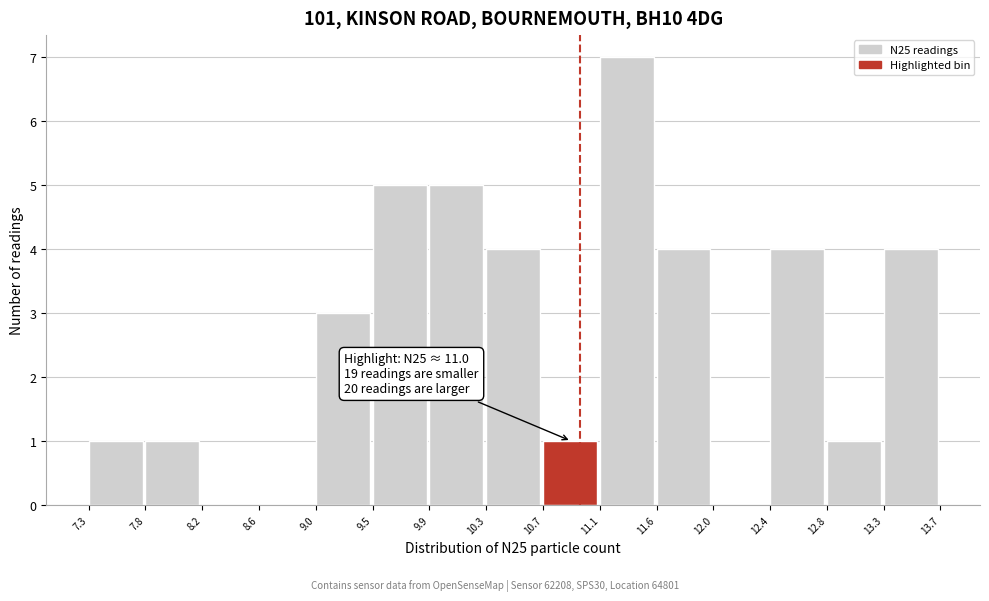

Which range on the x-axis has the tallest bar?

11.1 to 11.6